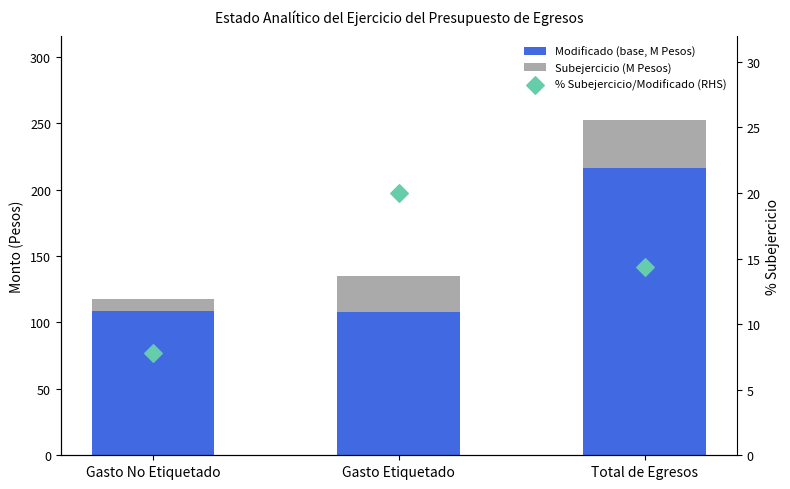

Which series contains the highest Y value?

Modificado (base, M Pesos)